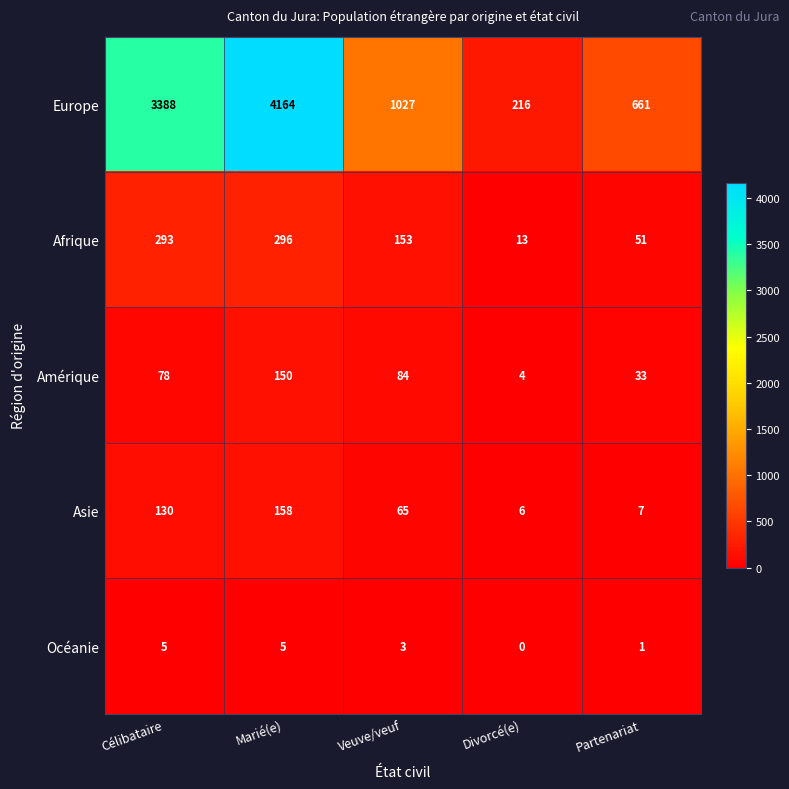

What is the difference between the Afrique values at Célibataire and Veuve/veuf?

140